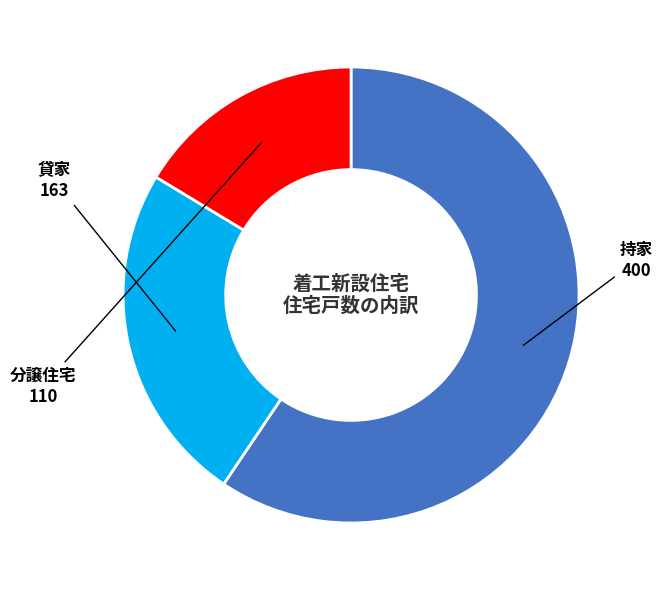

How many slices are in this pie chart?

3